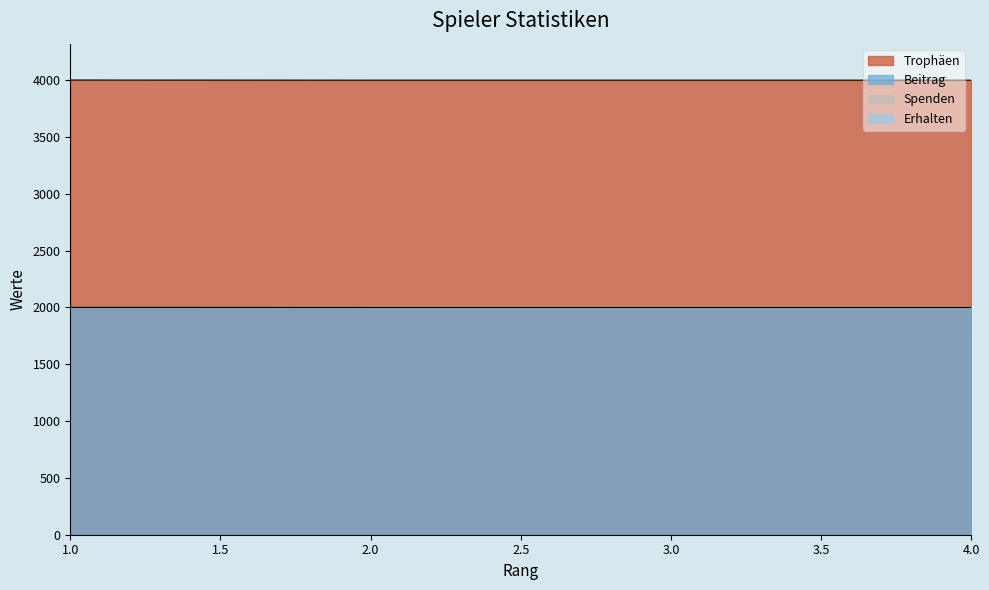

True or false: Trophäen and Beitrag cross at least once.

False